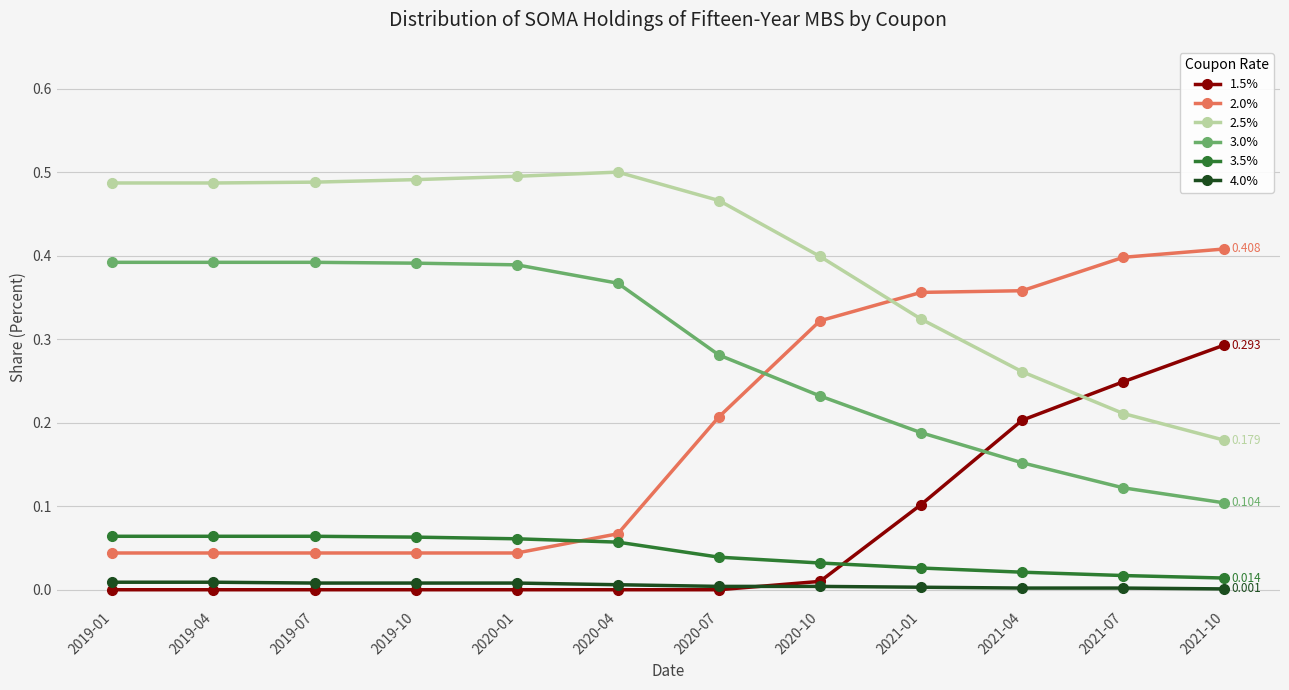

At which label is 2.5% closest to 0?

2021-10